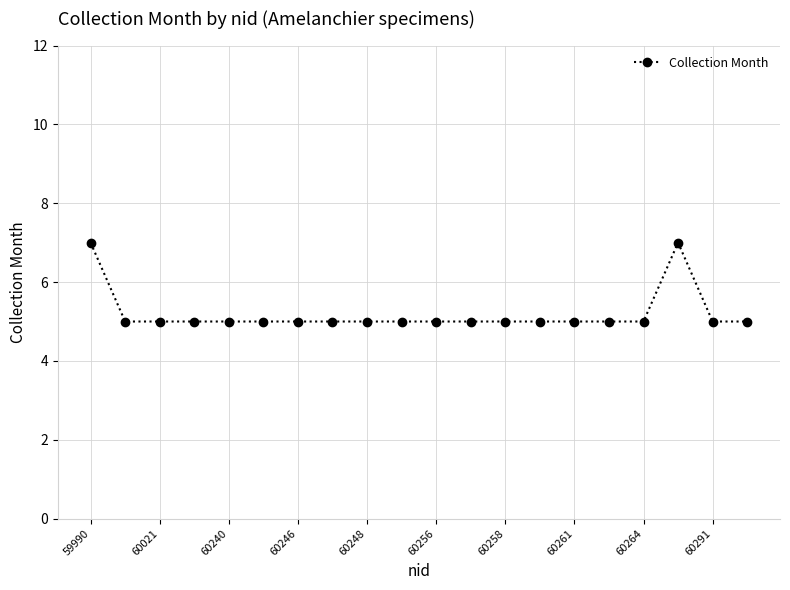

What is the smallest value displayed?

5